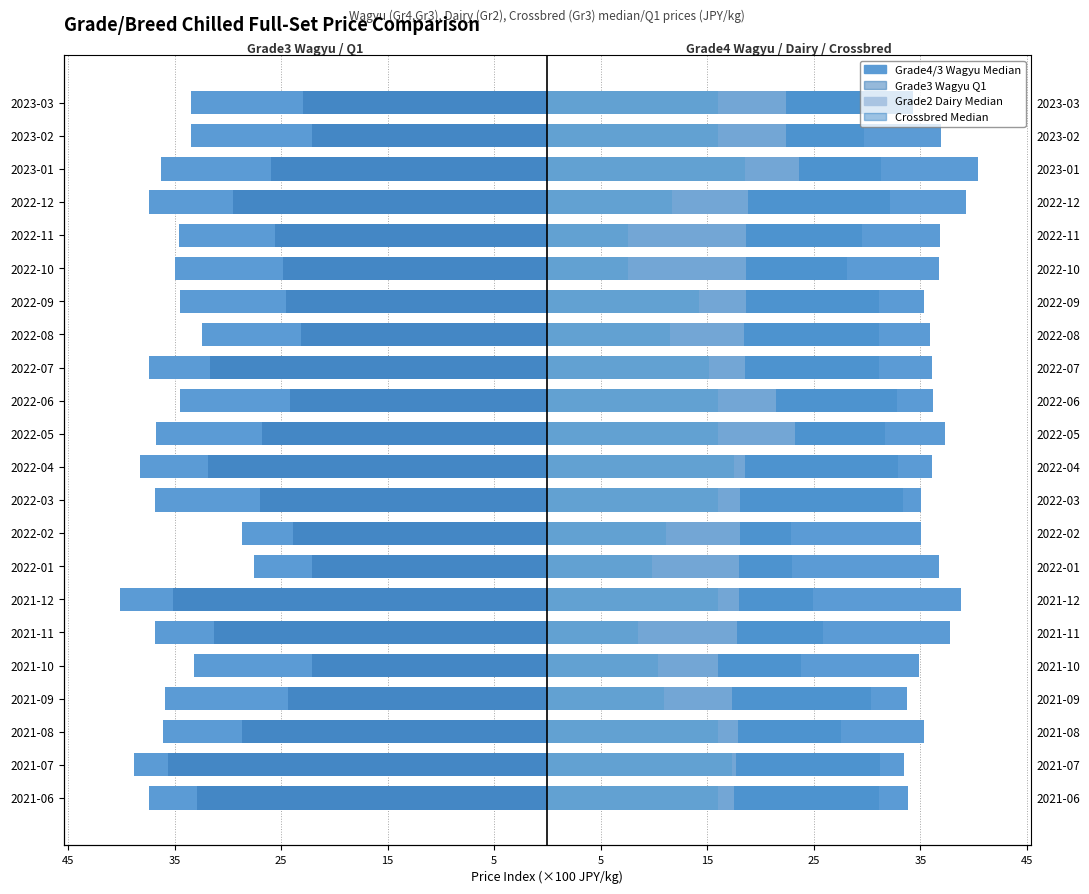

What is the difference between the second highest and minimum values in the Grade2 Dairy Q1 series?

9.9